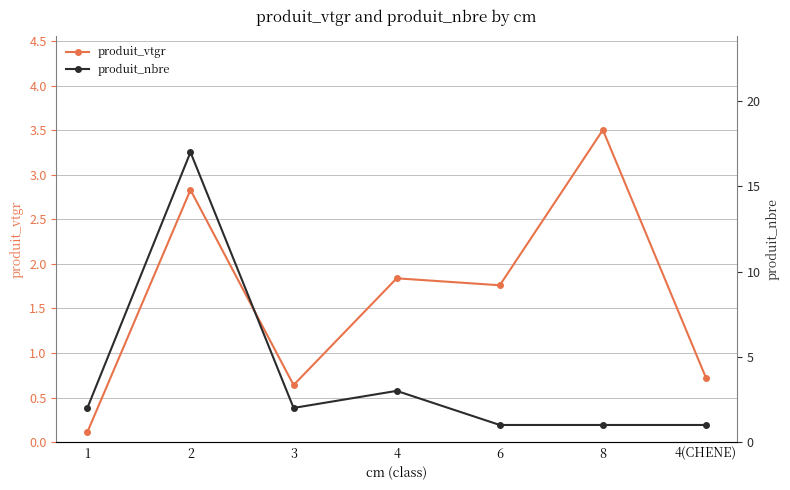

The value of produit_nbre at 4 is 5.2. True or false?

False